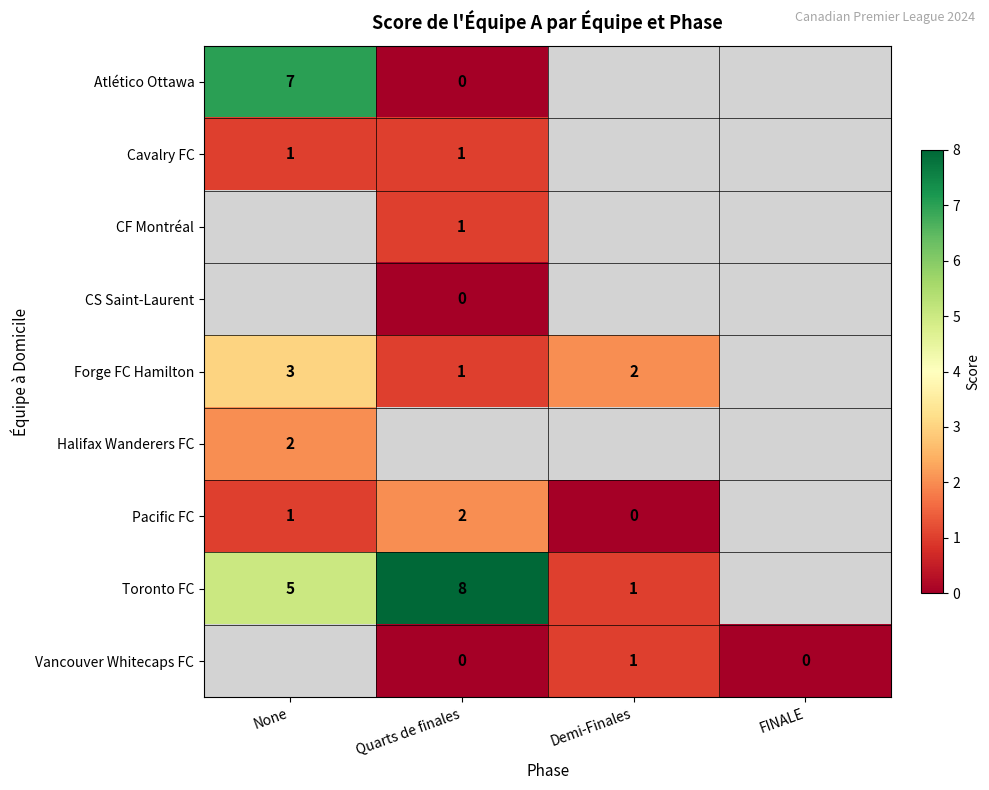

Is it true that Cavalry FC equals 2 at Quarts de finales?

False